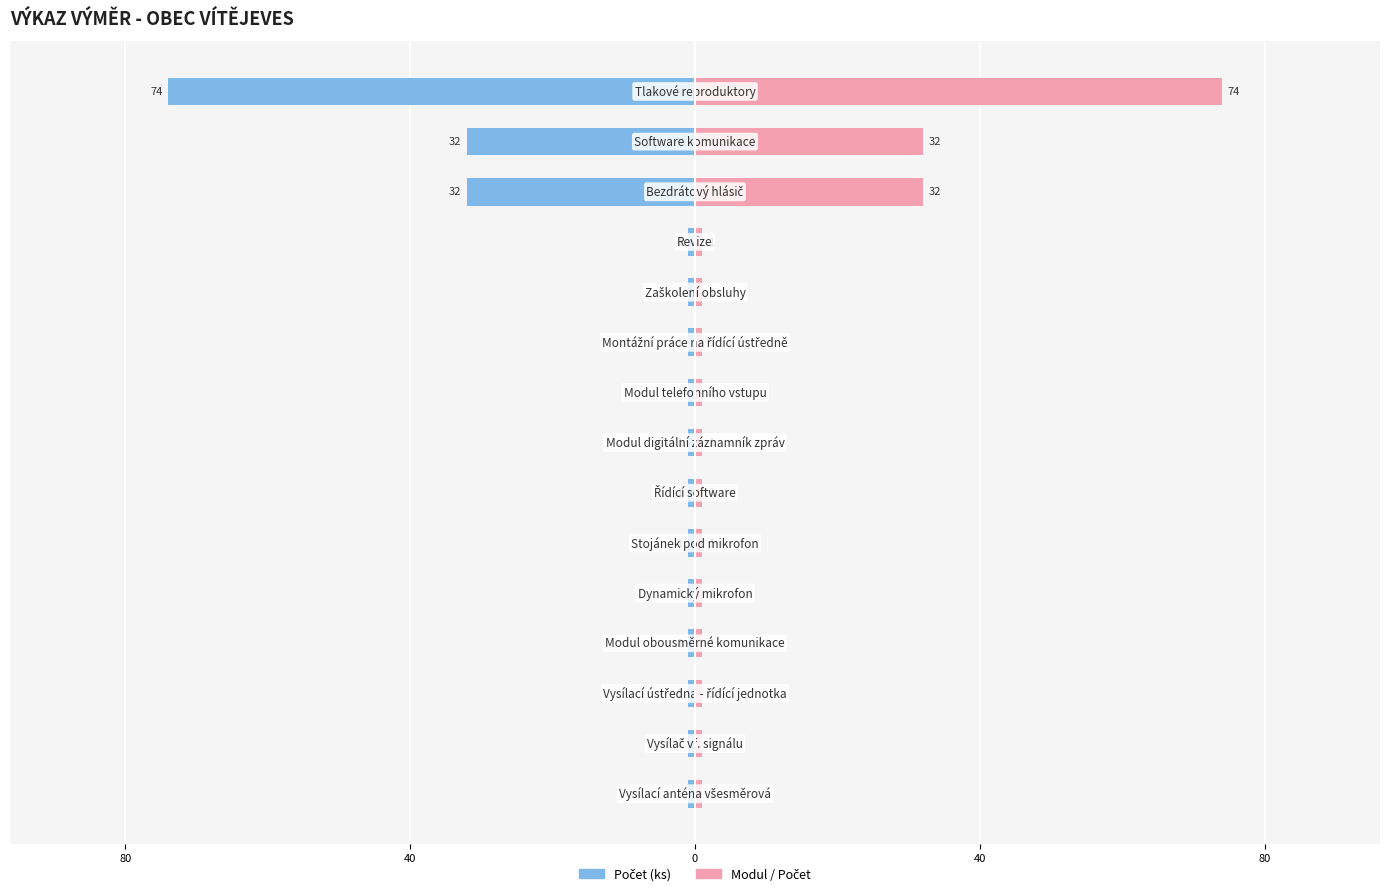

What is the value of the Modul / Počet bar at the 6th from the left?

1